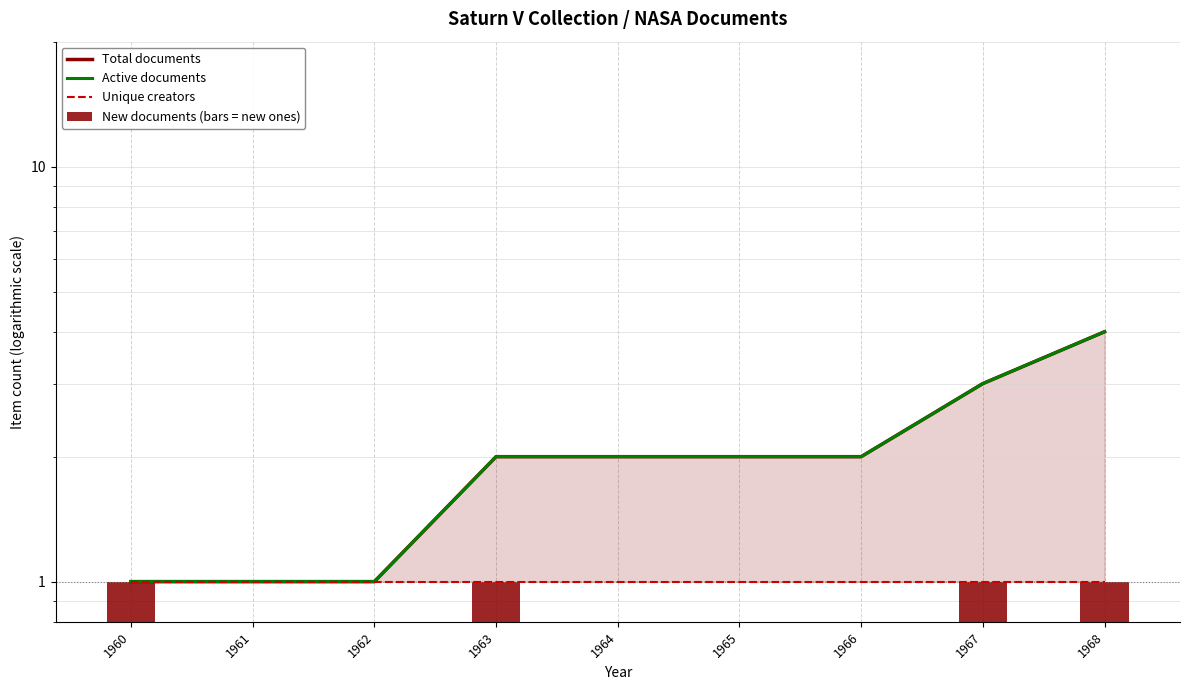

Rank the categories by Active documents value from highest to lowest.

1968, 1967, 1963, 1964, 1965, 1966, 1960, 1961, 1962